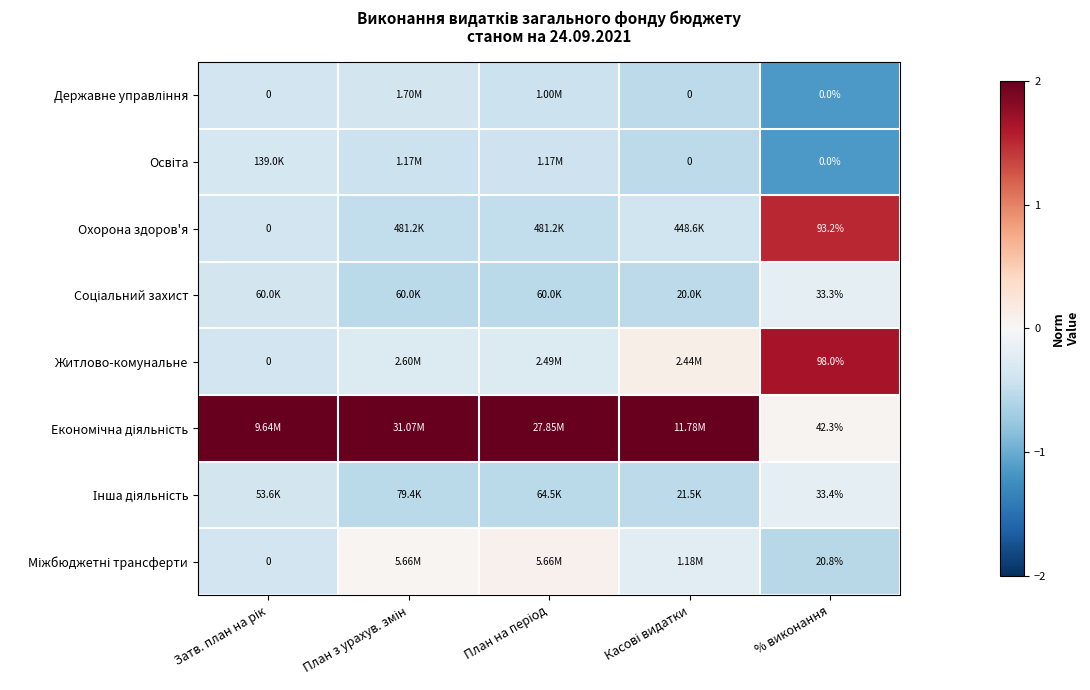

Which category has the highest value in the Міжбюджетні трансферти series?

План на період